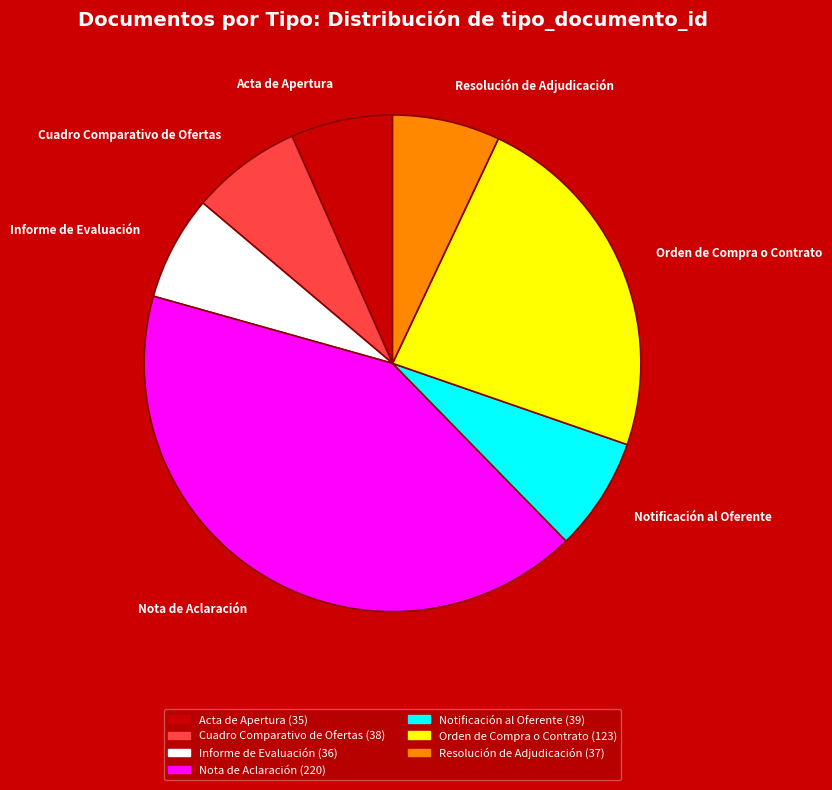

Count the number of slices in the pie.

7